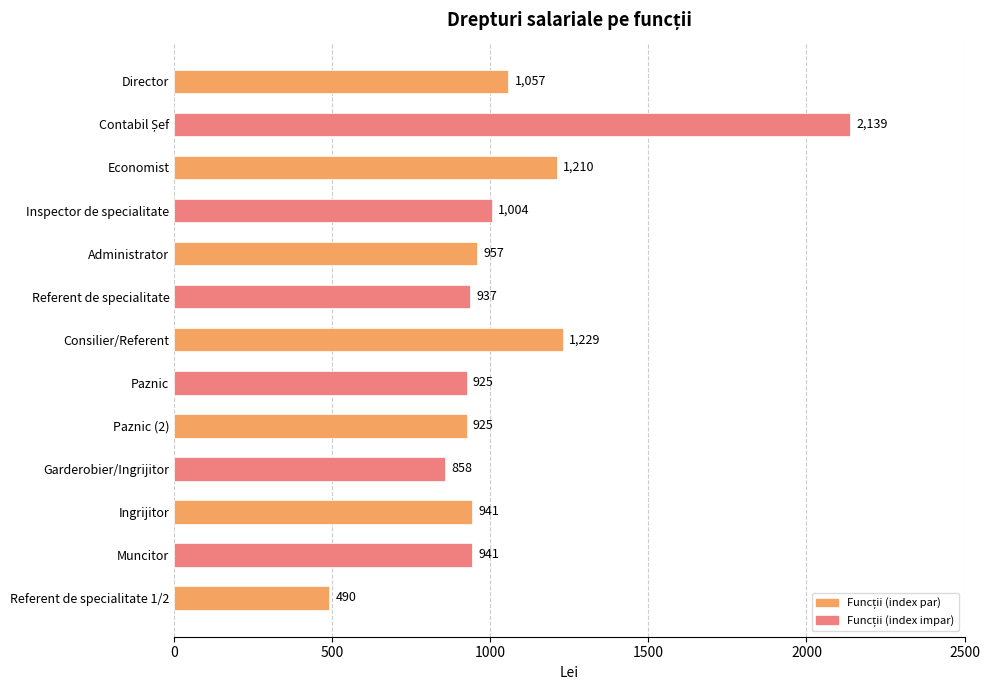

Between Administrator and Paznic (2), which is larger?

Administrator